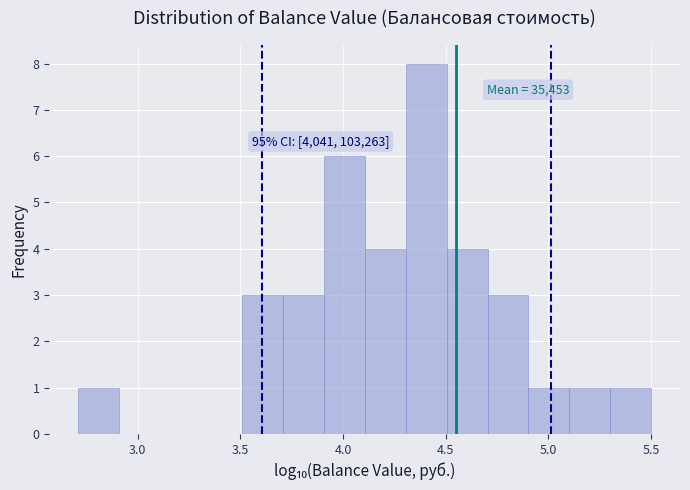

Read against the x-axis, roughly where is the centre of the tallest bar?

4.40